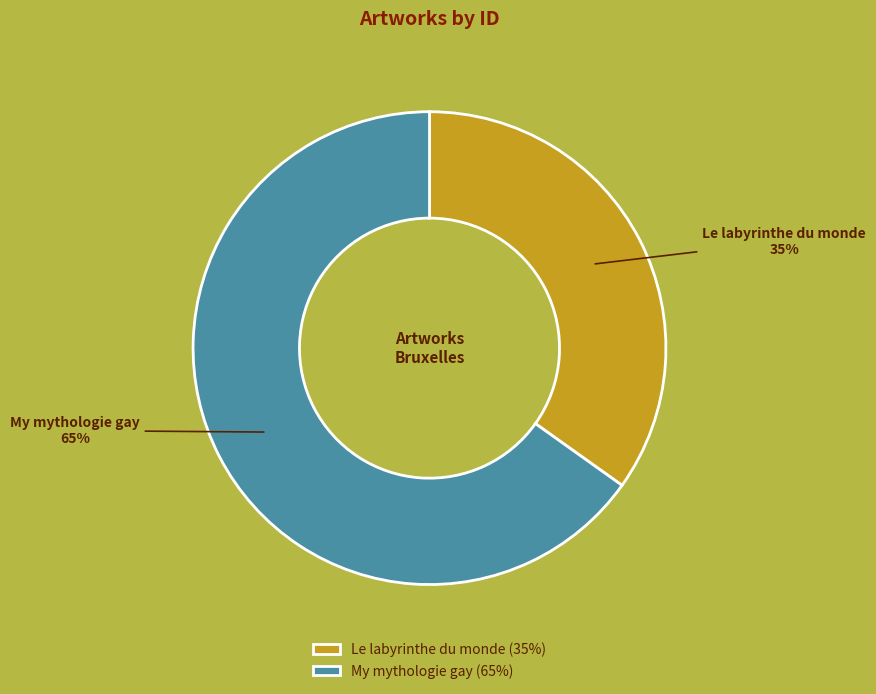

Count the number of slices in the pie.

2